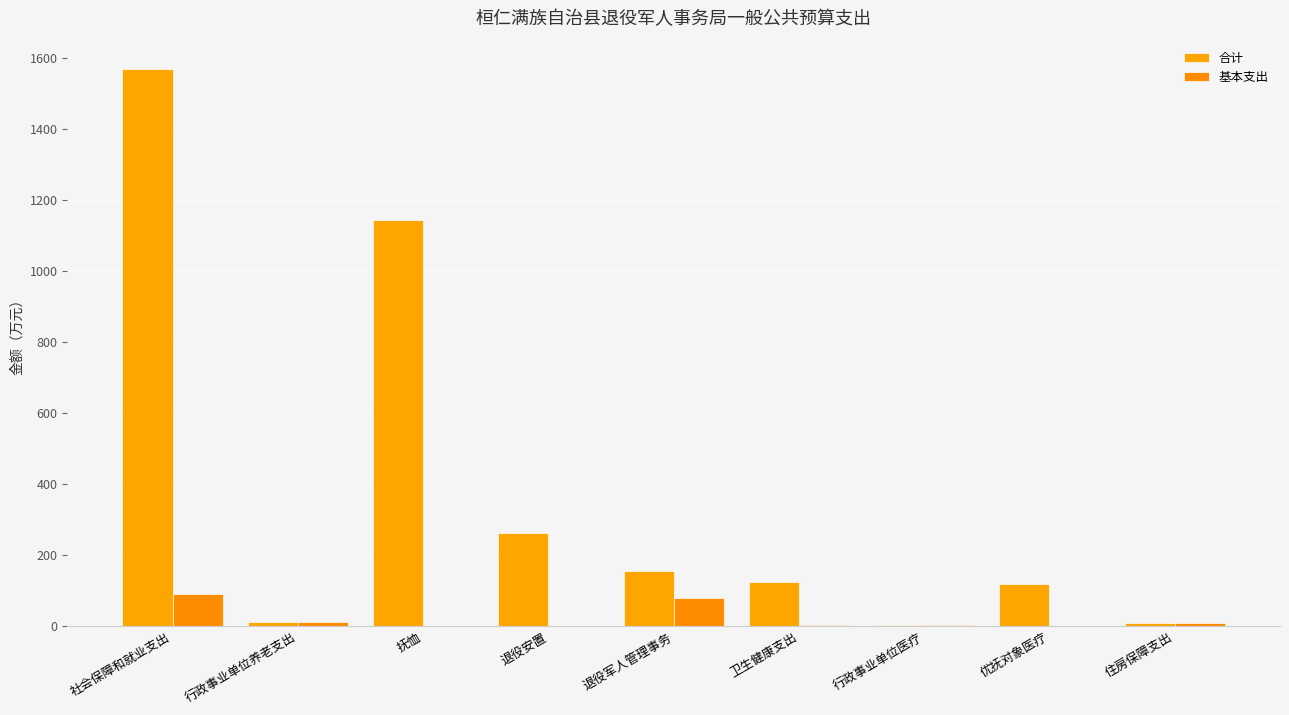

How many data points does each series have?

9